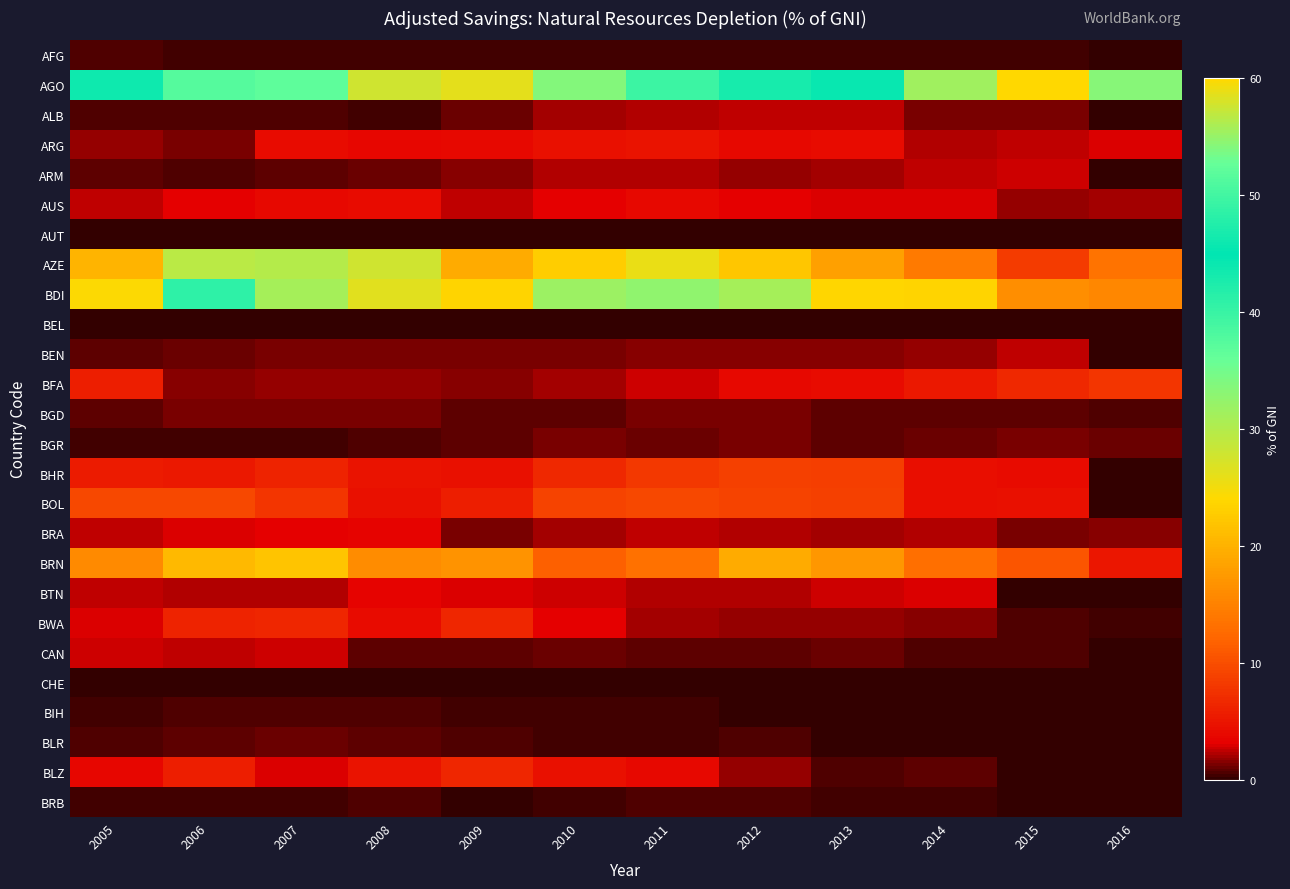

Reading right to left, extract all data points from this chart.

AFG: 2016=0.0	2015=0.3	2014=0.3	2013=0.3	2012=0.3	2011=0.3	2010=0.3	2009=0.3	2008=0.2	2007=0.4	2006=0.3	2005=0.5
AGO: 2016=33.5	2015=24.1	2014=55.3	2013=45.5	2012=46.8	2011=49.5	2010=33.7	2009=26.2	2008=27.9	2007=36.6	2006=51.4	2005=46.1
ALB: 2016=0.0	2015=1.3	2014=1.2	2013=2.5	2012=2.4	2011=2.1	2010=1.9	2009=1.0	2008=0.4	2007=0.5	2006=0.6	2005=0.5
ARG: 2016=3.0	2015=2.5	2014=2.3	2013=4.2	2012=3.9	2011=4.8	2010=4.7	2009=3.8	2008=3.7	2007=4.2	2006=1.4	2005=1.7
ARM: 2016=0.0	2015=2.8	2014=2.5	2013=2.0	2012=1.8	2011=2.2	2010=2.3	2009=1.6	2008=1.0	2007=0.7	2006=0.6	2005=0.9
AUS: 2016=2.0	2015=1.7	2014=2.8	2013=3.0	2012=3.2	2011=3.8	2010=3.2	2009=2.5	2008=4.2	2007=3.9	2006=3.1	2005=2.4
AUT: 2016=0.1	2015=0.1	2014=0.1	2013=0.1	2012=0.1	2011=0.1	2010=0.1	2009=0.1	2008=0.1	2007=0.1	2006=0.1	2005=0.1
AZE: 2016=13.4	2015=8.4	2014=14.3	2013=18.1	2012=22.2	2011=25.8	2010=22.9	2009=19.3	2008=27.7	2007=29.9	2006=29.4	2005=20.3
BDI: 2016=15.5	2015=16.3	2014=23.6	2013=23.8	2012=31.0	2011=32.8	2010=31.7	2009=23.5	2008=26.3	2007=31.1	2006=40.9	2005=24.2
BEL: 2016=0.0	2015=0.0	2014=0.0	2013=0.0	2012=0.0	2011=0.0	2010=0.0	2009=0.0	2008=0.0	2007=0.0	2006=0.0	2005=0.0
BEN: 2016=0.0	2015=2.4	2014=1.7	2013=1.4	2012=1.4	2011=1.6	2010=1.3	2009=1.3	2008=1.3	2007=1.2	2006=1.1	2005=0.9
BFA: 2016=7.9	2015=6.6	2014=5.3	2013=4.1	2012=3.9	2011=2.6	2010=1.9	2009=1.6	2008=1.7	2007=1.8	2006=1.4	2005=5.7
BGD: 2016=0.6	2015=0.8	2014=0.9	2013=0.9	2012=1.2	2011=1.2	2010=0.9	2009=0.8	2008=1.2	2007=1.2	2006=1.2	2005=0.8
BGR: 2016=1.2	2015=1.3	2014=1.1	2013=0.7	2012=1.2	2011=1.1	2010=1.3	2009=0.7	2008=0.7	2007=0.3	2006=0.3	2005=0.4
BHR: 2016=0.0	2015=4.1	2014=4.3	2013=8.5	2012=8.7	2011=8.1	2010=6.7	2009=4.6	2008=4.8	2007=6.3	2006=5.2	2005=5.6
BOL: 2016=0.0	2015=4.5	2014=4.2	2013=8.7	2012=9.1	2011=9.4	2010=9.1	2009=5.8	2008=4.7	2007=7.8	2006=9.6	2005=9.4
BRA: 2016=1.5	2015=1.4	2014=2.1	2013=2.1	2012=2.3	2011=2.4	2010=1.9	2009=1.4	2008=3.5	2007=3.2	2006=2.9	2005=2.5
BRN: 2016=5.1	2015=10.7	2014=13.0	2013=17.1	2012=19.4	2011=13.2	2010=11.6	2009=16.8	2008=16.0	2007=21.9	2006=20.8	2005=15.7
BTN: 2016=0.0	2015=0.0	2014=3.0	2013=2.7	2012=2.2	2011=2.2	2010=2.7	2009=3.0	2008=3.3	2007=2.2	2006=2.3	2005=2.5
BWA: 2016=0.4	2015=0.6	2014=1.6	2013=1.8	2012=1.8	2011=1.9	2010=3.1	2009=6.5	2008=4.1	2007=6.5	2006=6.1	2005=2.9
CAN: 2016=0.0	2015=0.5	2014=0.5	2013=1.0	2012=0.8	2011=0.8	2010=1.0	2009=0.9	2008=0.8	2007=2.7	2006=2.4	2005=2.7
CHE: 2016=0.0	2015=0.0	2014=0.0	2013=0.0	2012=0.0	2011=0.0	2010=0.0	2009=0.0	2008=0.0	2007=0.0	2006=0.0	2005=0.0
BIH: 2016=0.0	2015=0.0	2014=0.0	2013=0.0	2012=0.0	2011=0.3	2010=0.3	2009=0.4	2008=0.5	2007=0.5	2006=0.7	2005=0.4
BLR: 2016=0.0	2015=0.0	2014=0.0	2013=0.0	2012=0.6	2011=0.2	2010=0.4	2009=0.5	2008=0.8	2007=1.0	2006=0.7	2005=0.6
BLZ: 2016=0.0	2015=0.0	2014=0.7	2013=0.7	2012=1.9	2011=3.9	2010=4.6	2009=6.3	2008=4.8	2007=3.0	2006=5.7	2005=3.6
BRB: 2016=0.1	2015=0.1	2014=0.4	2013=0.5	2012=0.5	2011=0.5	2010=0.3	2009=0.2	2008=0.5	2007=0.4	2006=0.4	2005=0.3